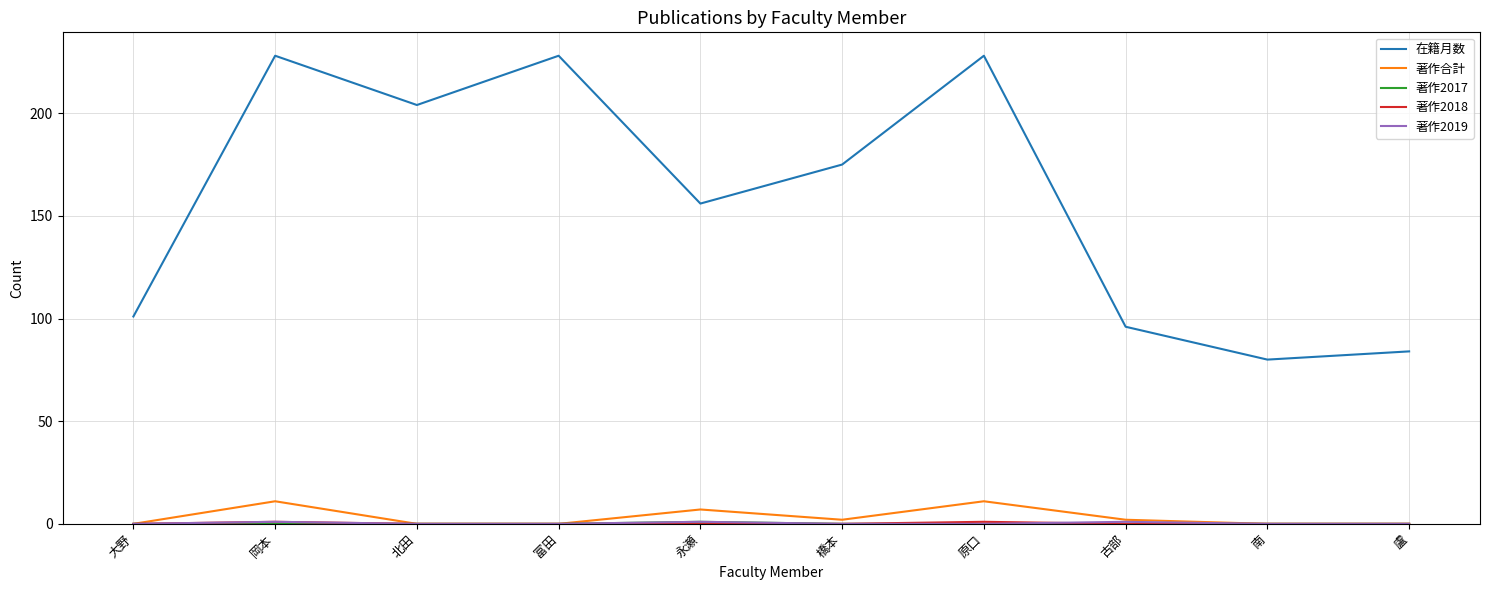

Which series has the widest spread of values?

在籍月数